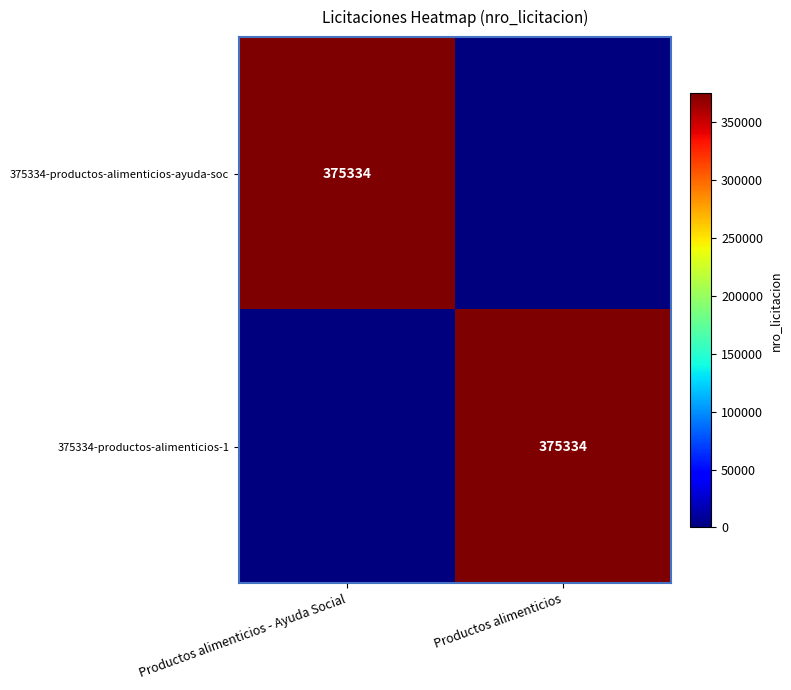

True or false: 375334-productos-alimenticios-1 has a value of 529092 at Productos alimenticios.

False